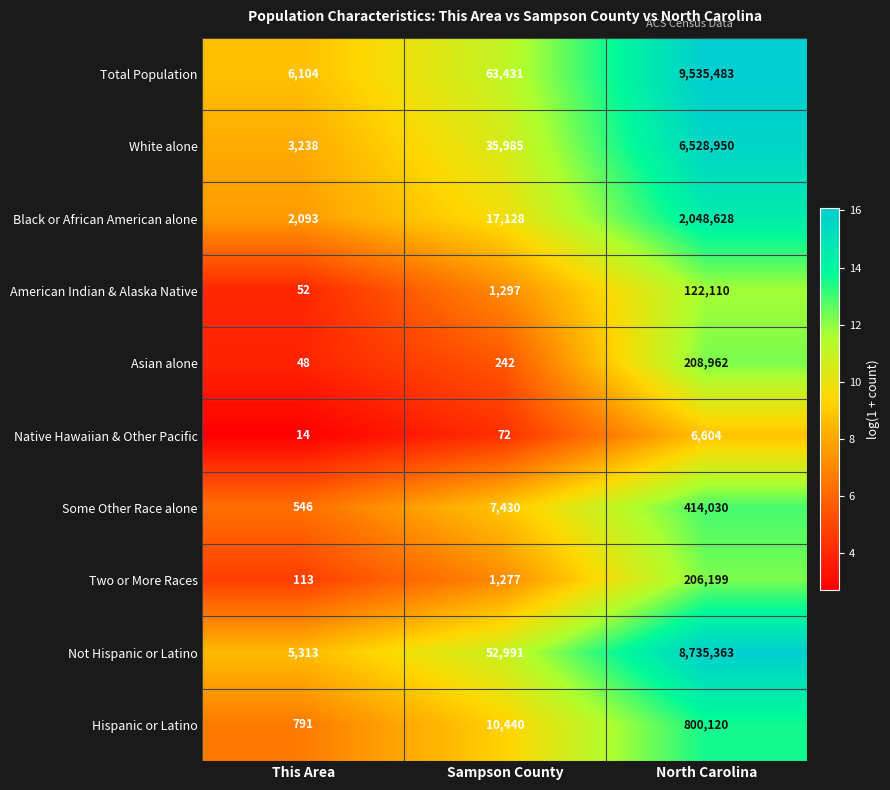

How many categories are shown in the chart?

3